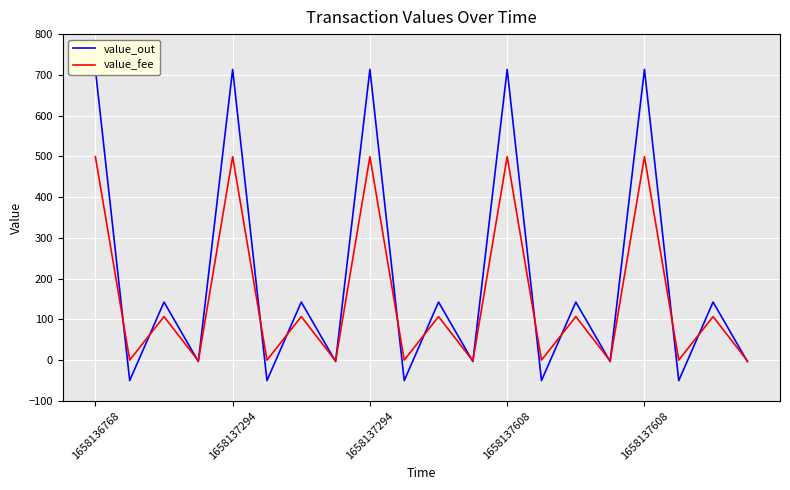

How many times do value_fee and value_out cross each other?

19